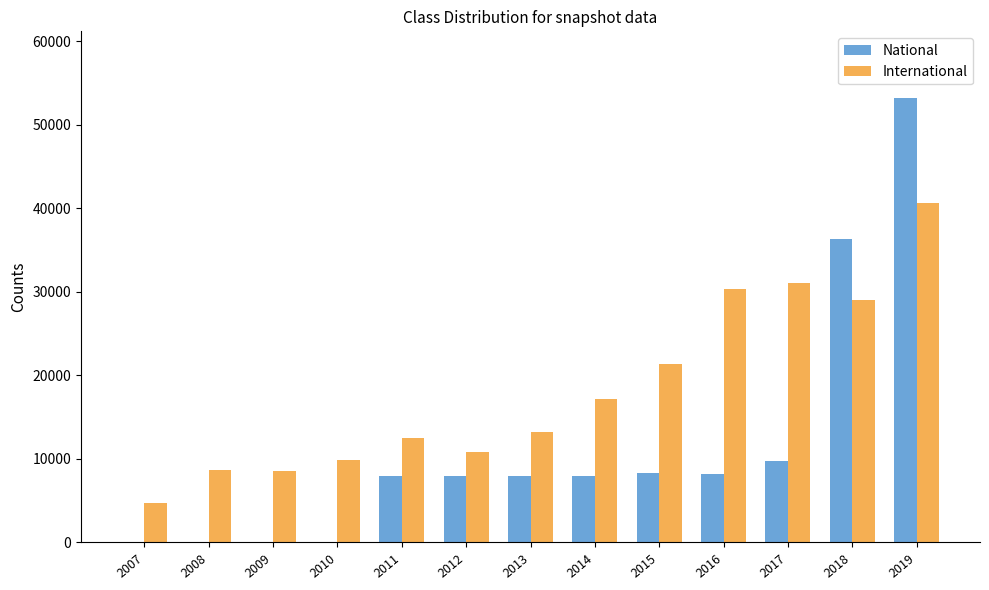

What is the sum of the International values at 2013 and 2010?

23113